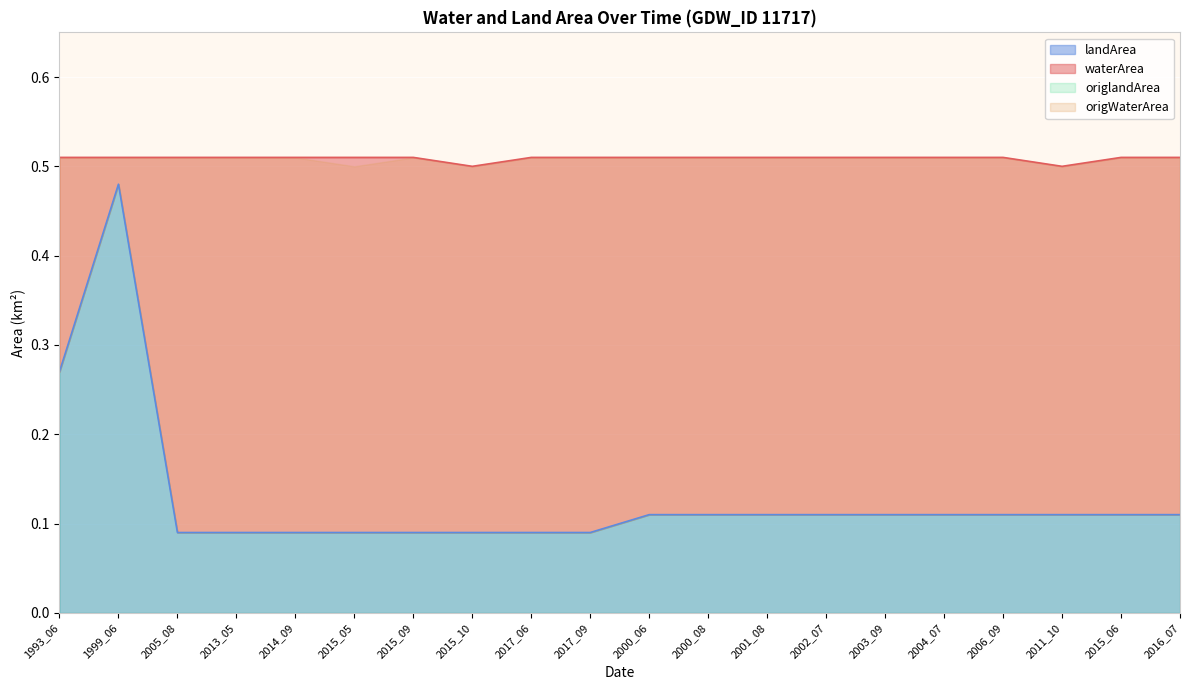

Which category has the highest value in the landArea series?

1999_06